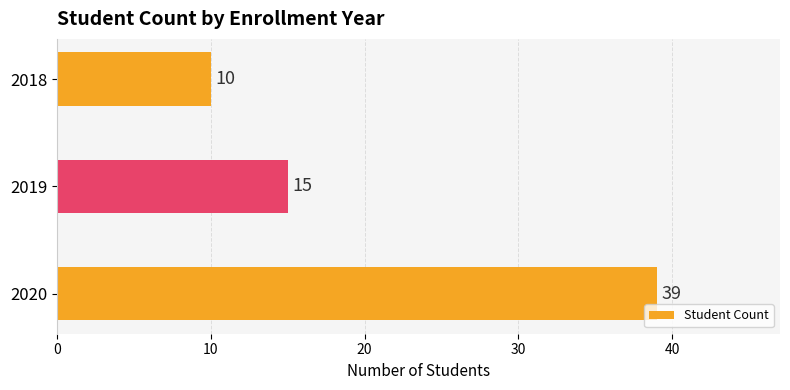

Which label corresponds to the smallest value in the chart?

2018